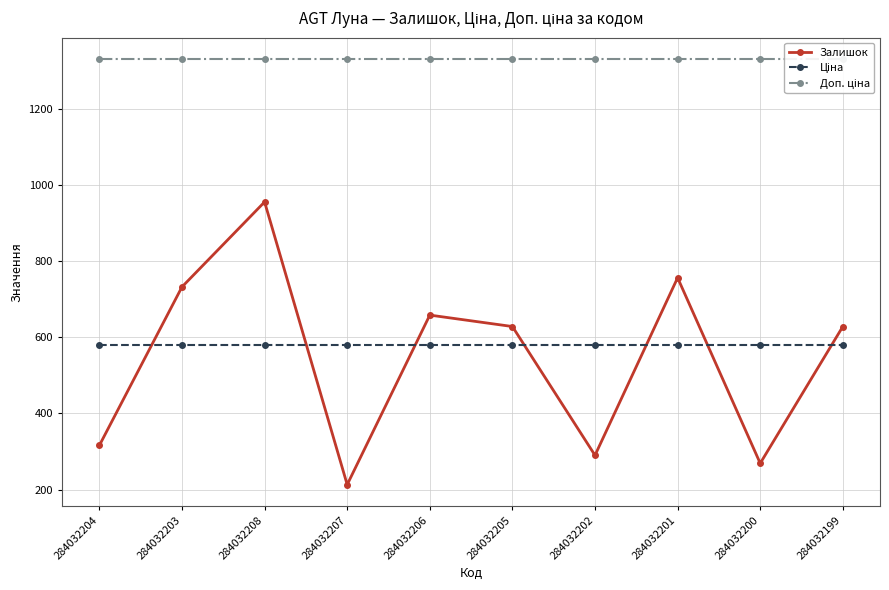

What is the sum of all Доп. ціна values?

13302.5